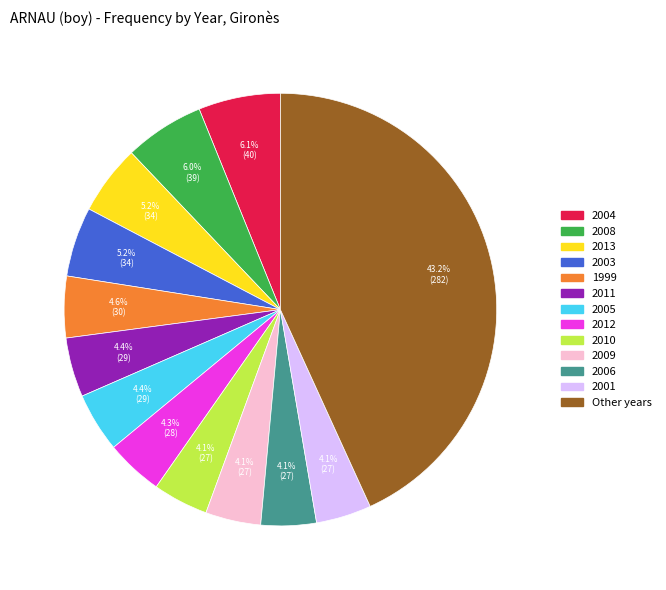

Is there a majority slice in this chart?

No